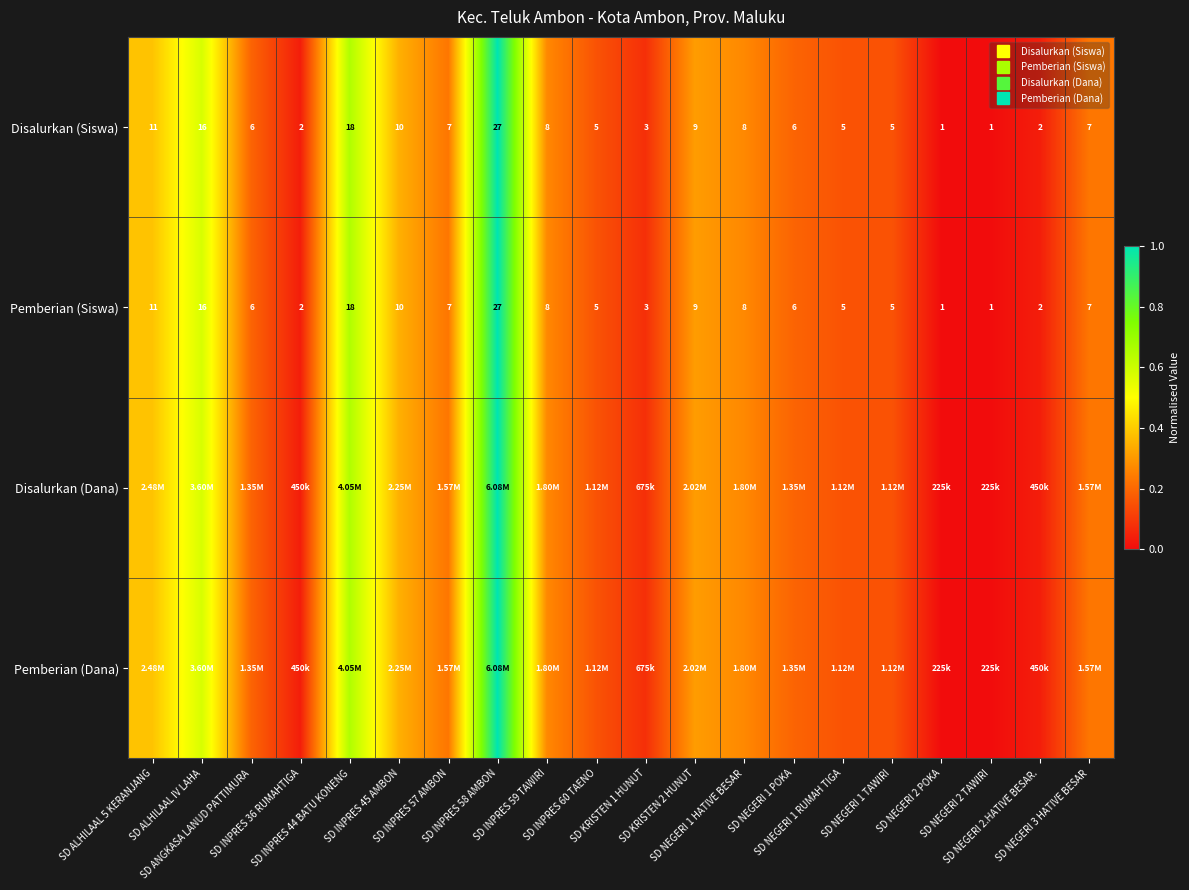

Rank the categories by Disalurkan (Siswa) value from highest to lowest.

SD INPRES 58 AMBON, SD INPRES 44 BATU KONENG, SD ALHILAAL IV LAHA, SD ALHILAAL 5 KERANJANG, SD INPRES 45 AMBON, SD KRISTEN 2 HUNUT, SD INPRES 59 TAWIRI, SD NEGERI 1 HATIVE BESAR, SD INPRES 57 AMBON, SD NEGERI 3 HATIVE BESAR, SD ANGKASA LANUD PATTIMURA, SD NEGERI 1 POKA, SD INPRES 60 TAENO, SD NEGERI 1 RUMAH TIGA, SD NEGERI 1 TAWIRI, SD KRISTEN 1 HUNUT, SD INPRES 36 RUMAHTIGA, SD NEGERI 2.HATIVE BESAR., SD NEGERI 2 POKA, SD NEGERI 2 TAWIRI